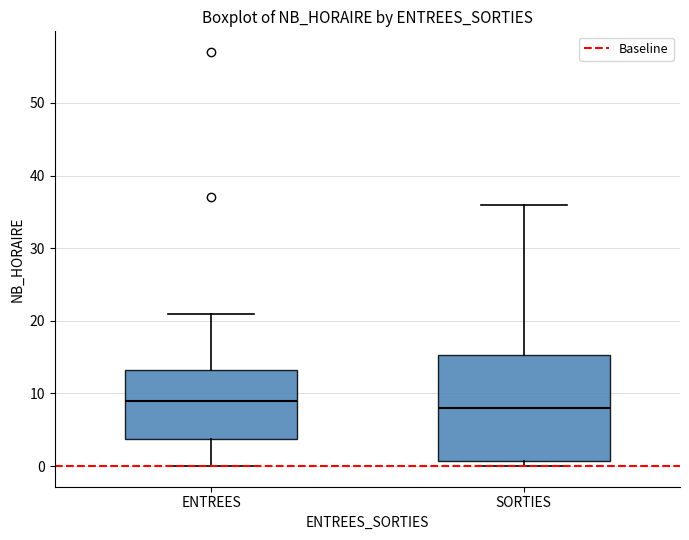

Which box's median line is the highest?

ENTREES